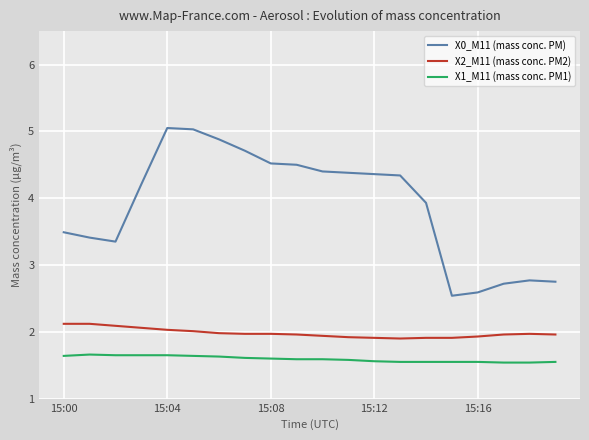

Which series has the widest spread of values?

X0_M11 (mass conc. PM)